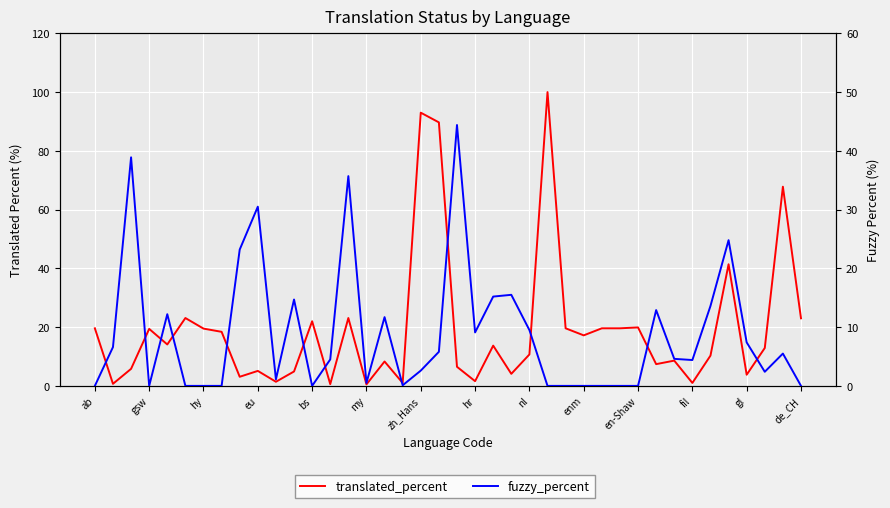

How many series are shown in this chart?

2